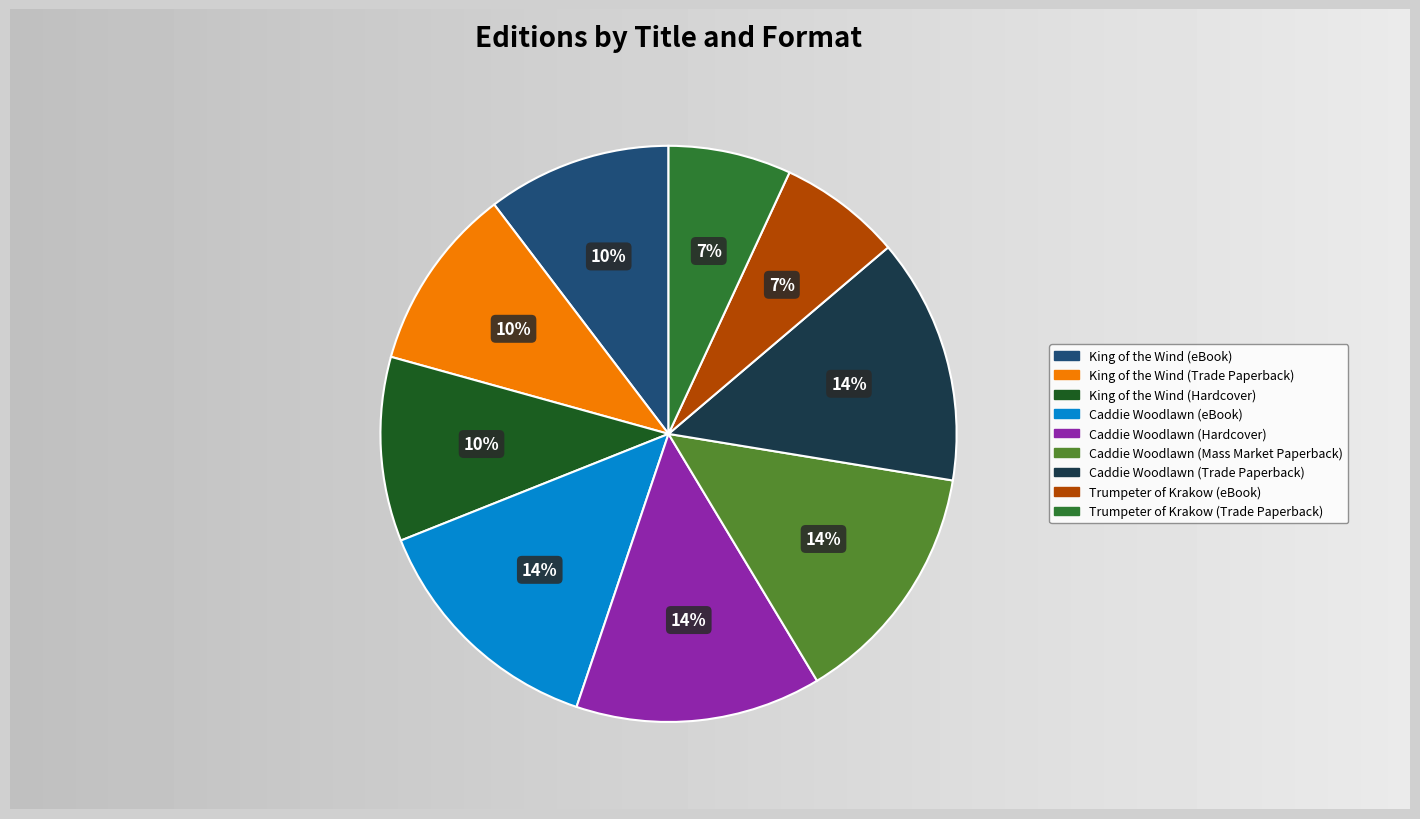

Is the sum of Caddie Woodlawn (Hardcover) and King of the Wind (Trade Paperback) greater than half?

No